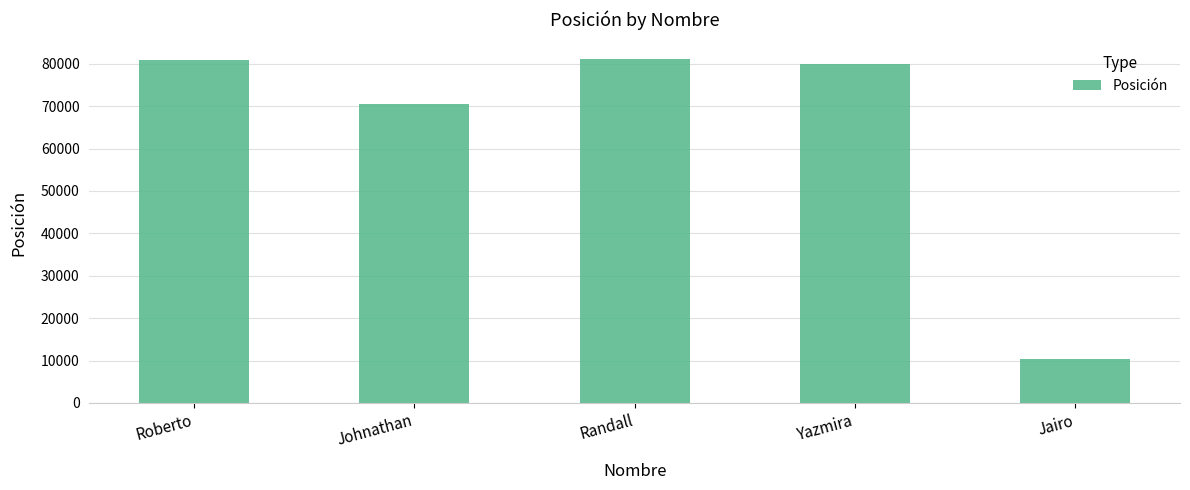

True or false: the data shows 10444 at Jairo.

True